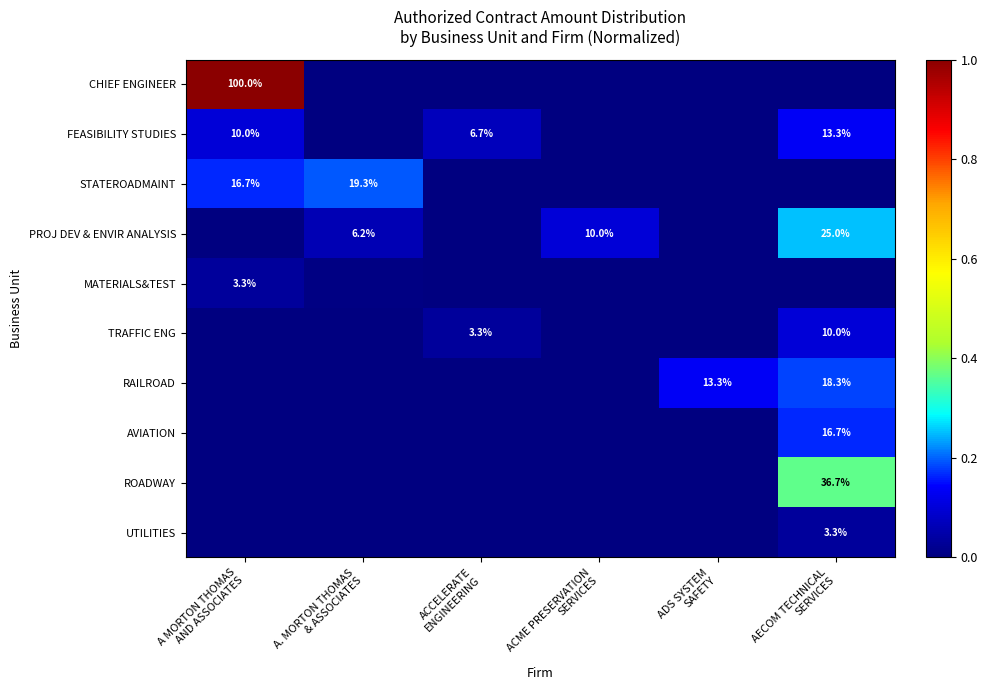

Which category has the lowest value in the PROJ DEV & ENVIR ANALYSIS series?

A MORTON THOMAS AND ASSOCIATES